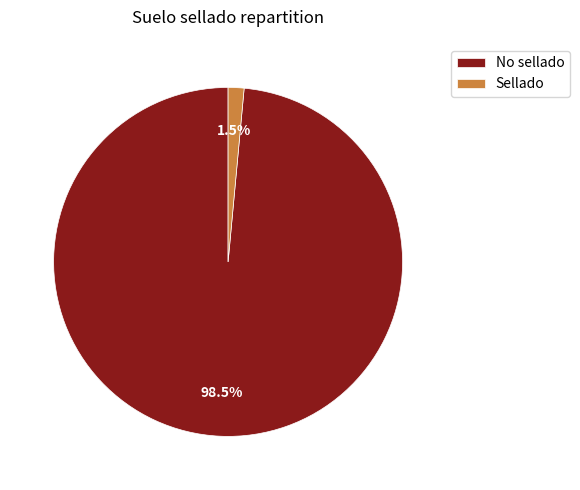

Which slice represents more than half of the pie?

No sellado